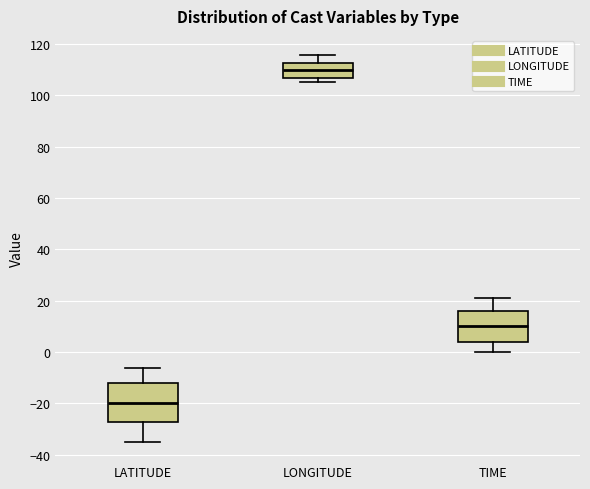

Which box's median line is the lowest?

LATITUDE